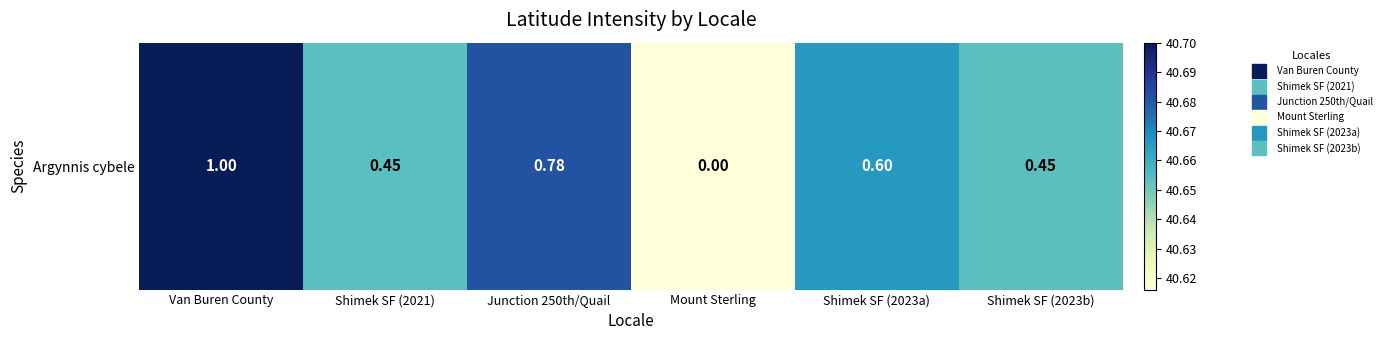

Reading left to right, what are all the values shown in this chart?

40.7	40.7	40.7	40.6	40.7	40.7